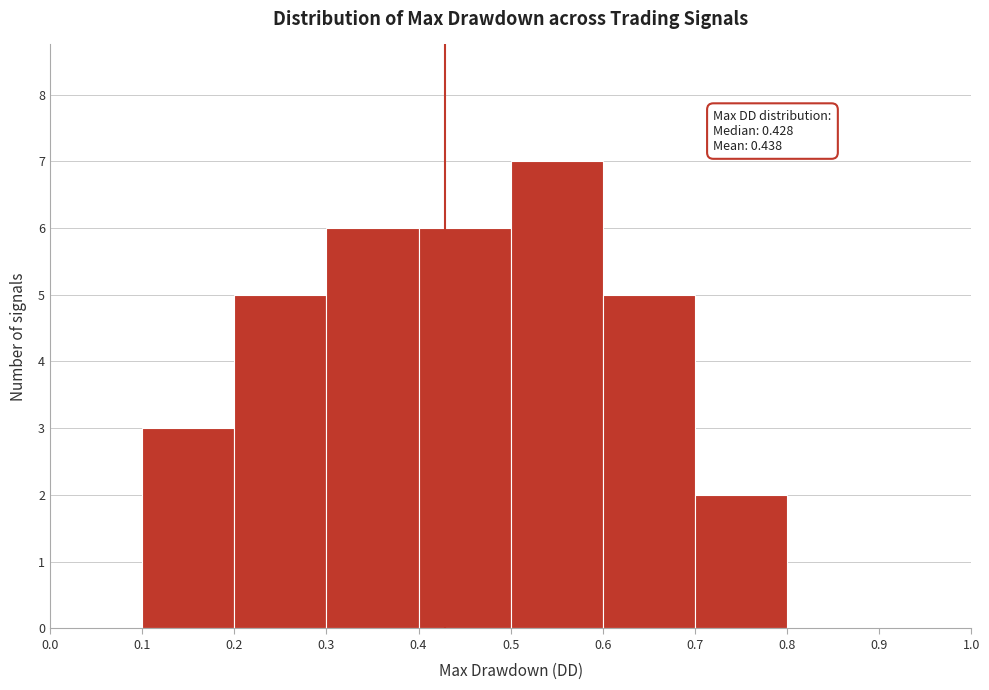

Which range on the x-axis has the tallest bar?

0.5 to 0.6